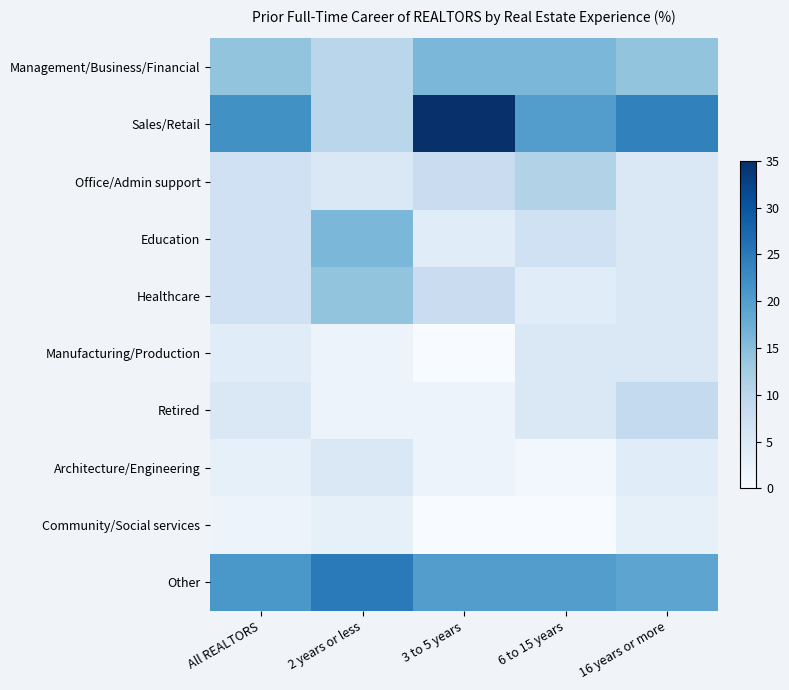

Which category has the lowest value across all series?

3 to 5 years